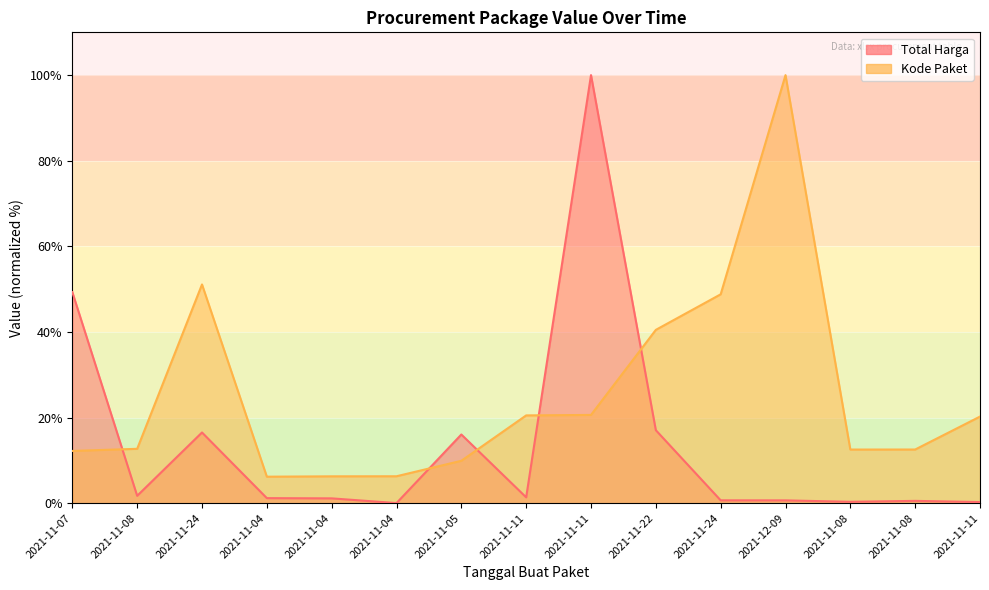

At how many categories does at least one series exceed 72?

2